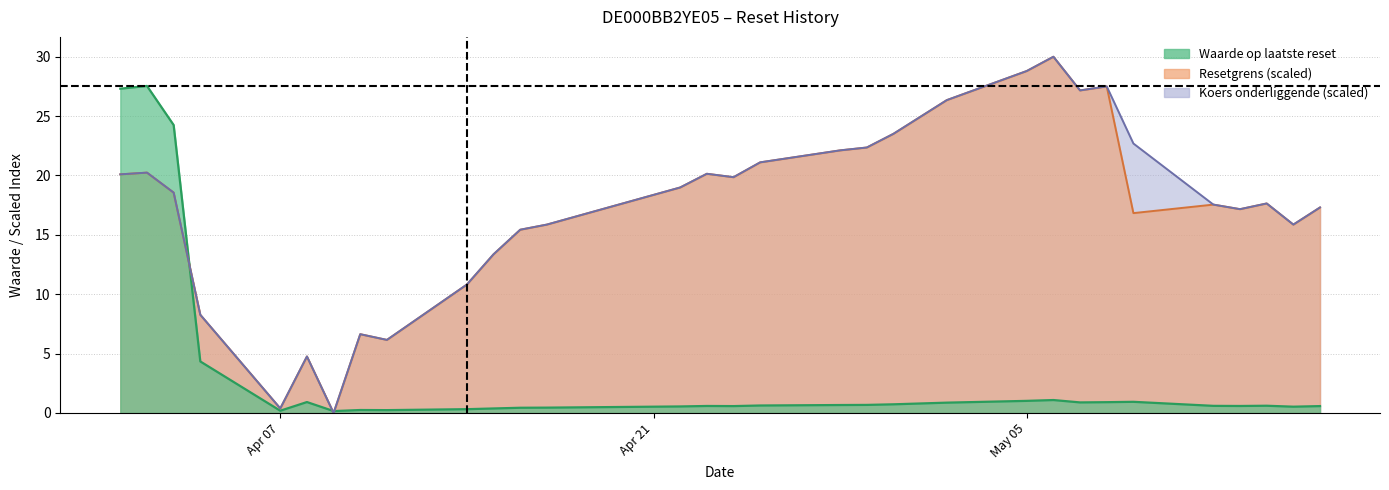

What is the label of the 15th point from the left?

2025-04-23